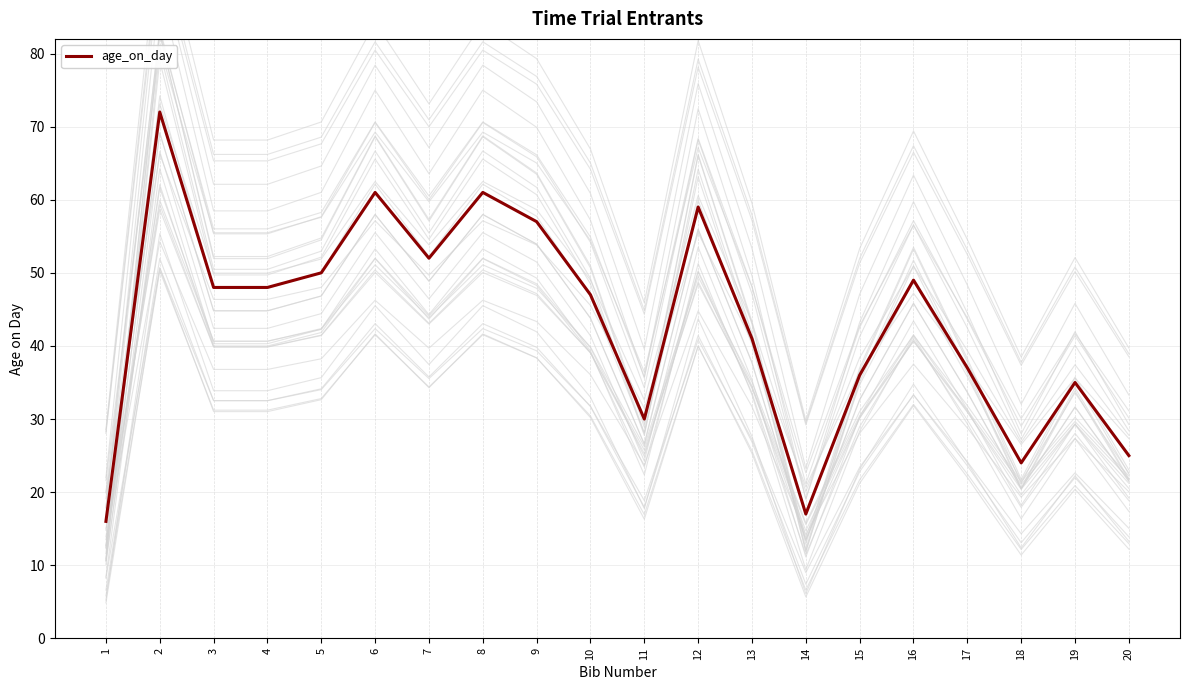

Reading right to left, list all the values displayed in this chart.

20=25	19=35	18=24	17=37	16=49	15=36	14=17	13=41	12=59	11=30	10=47	9=57	8=61	7=52	6=61	5=50	4=48	3=48	2=72	1=16